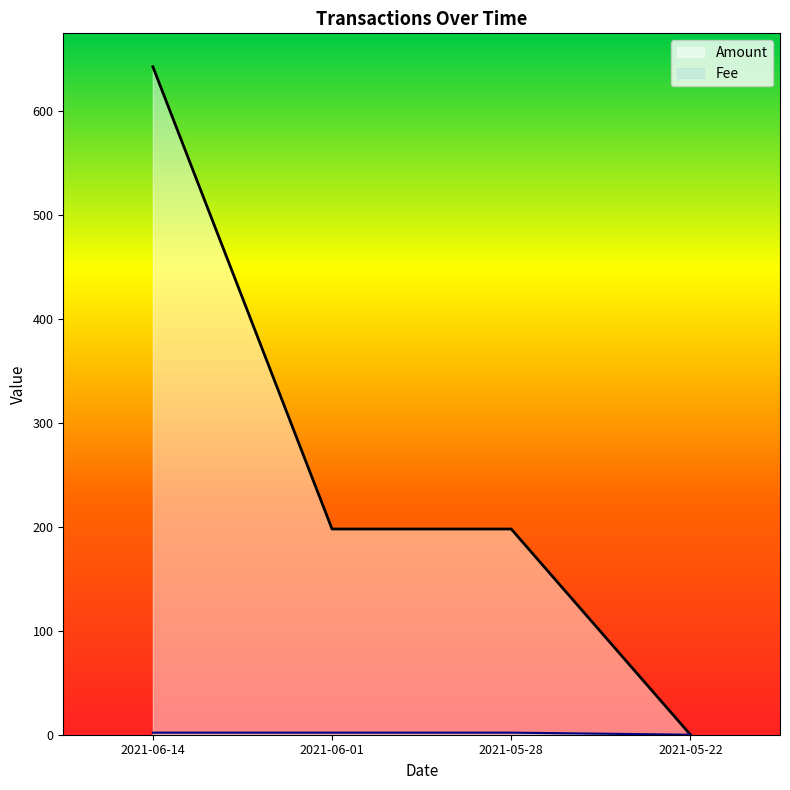

What is the total value across all series at 2021-06-14?

645.0